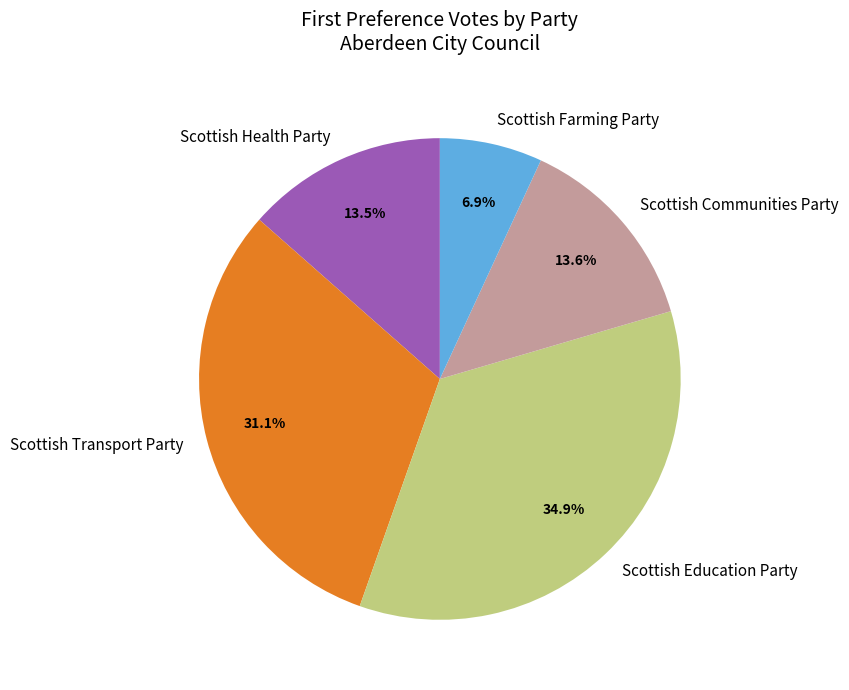

The Scottish Education Party slice represents 24% of the pie. True or false?

False